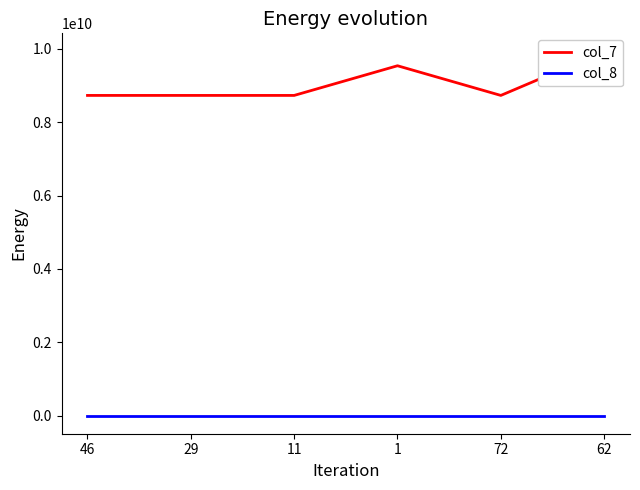

Reading right to left, transcribe all the data shown in this chart.

col_7: 62=9930665000	72=8733247812	1=9542761527	11=8733253020	29=8733264041	46=8733281683
col_8: 62=14	72=14	1=7	11=4	29=7	46=7